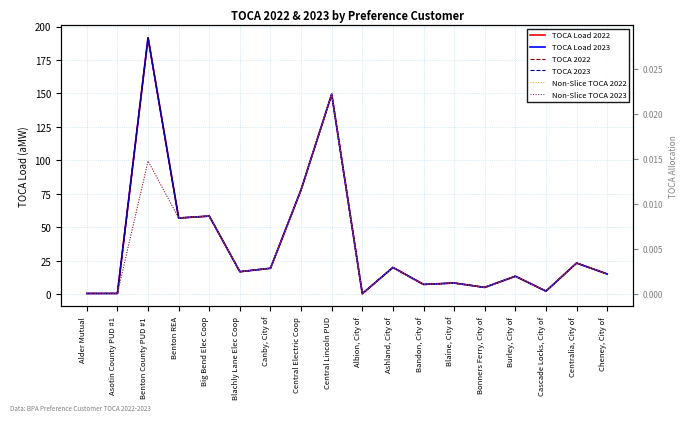

What are all the series names shown in the legend?

TOCA Load 2022, TOCA Load 2023, TOCA 2022, TOCA 2023, Non-Slice TOCA 2022, Non-Slice TOCA 2023